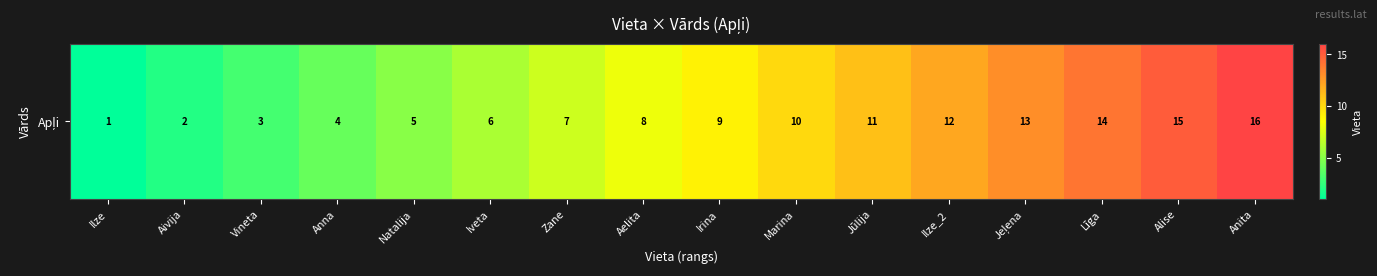

Approximately how many times larger is the value at Vineta compared to Ilze?

3.0